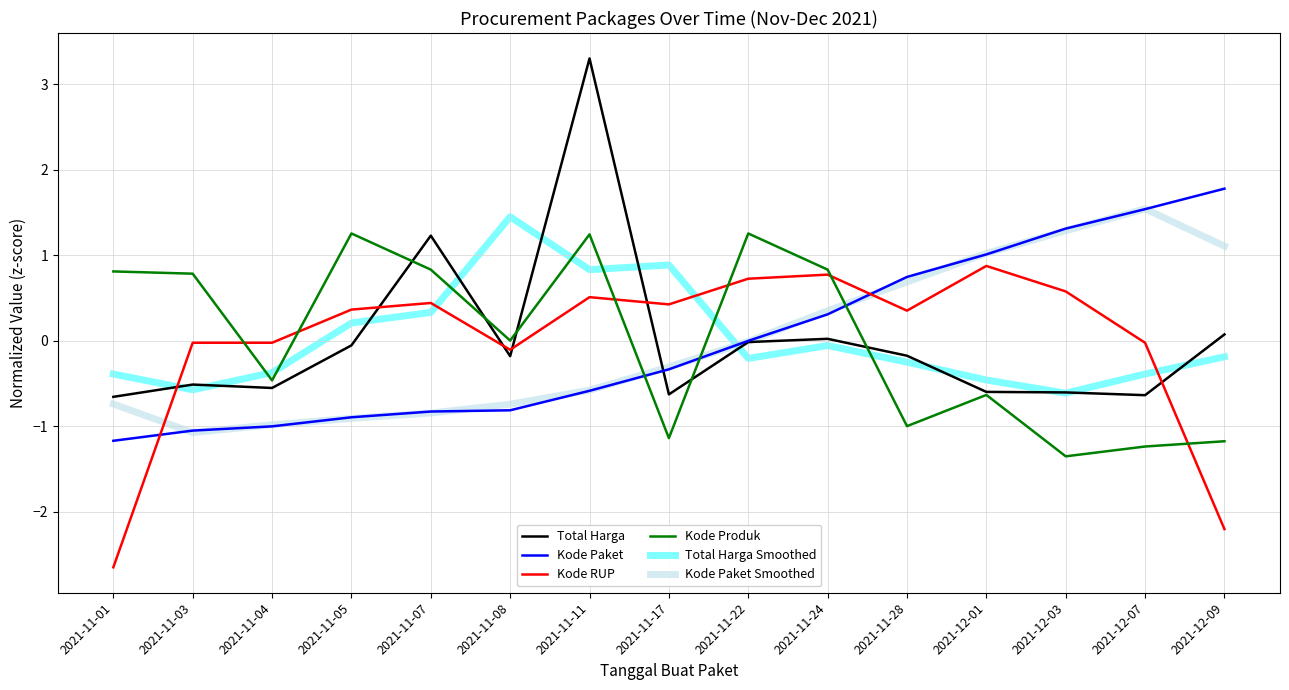

What position from the right is 2021-11-04?

13